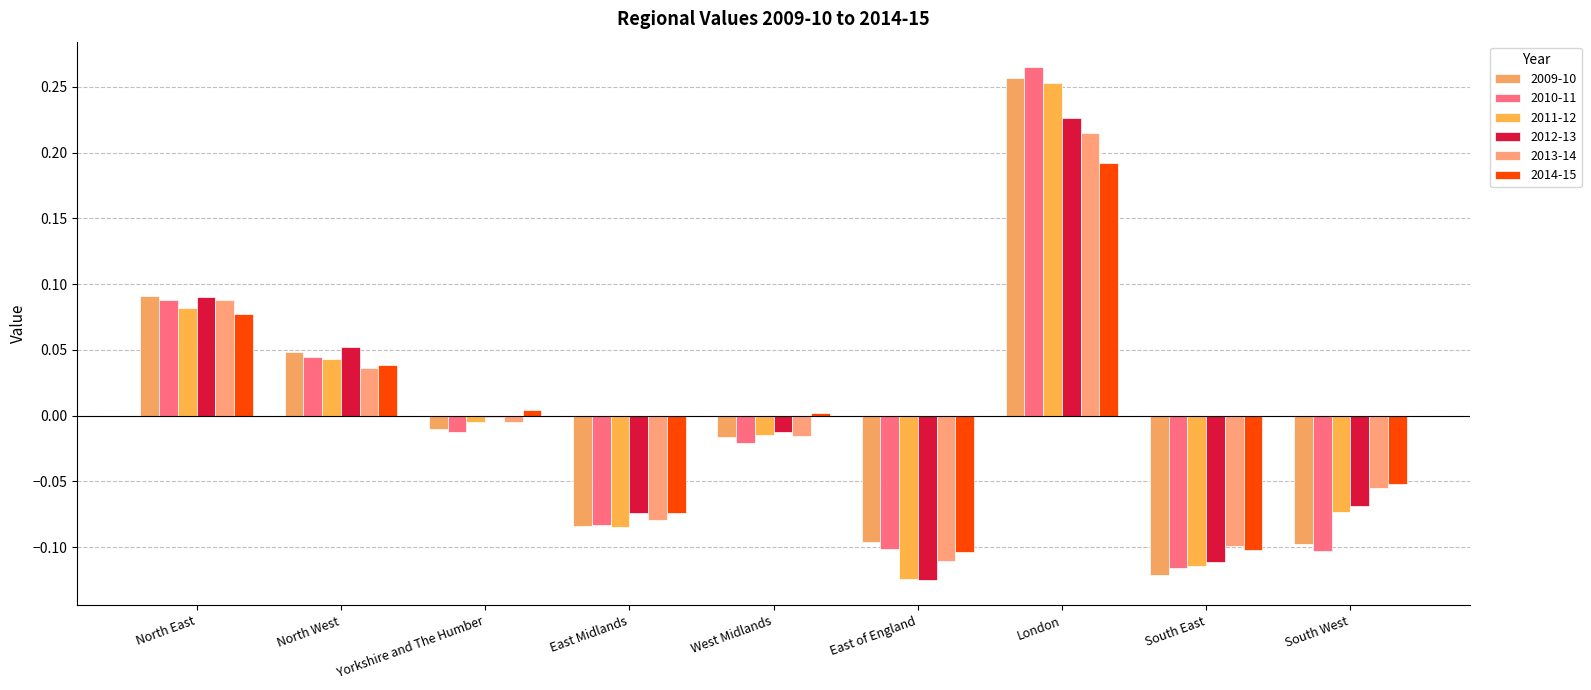

What is the smallest value displayed?

-0.1